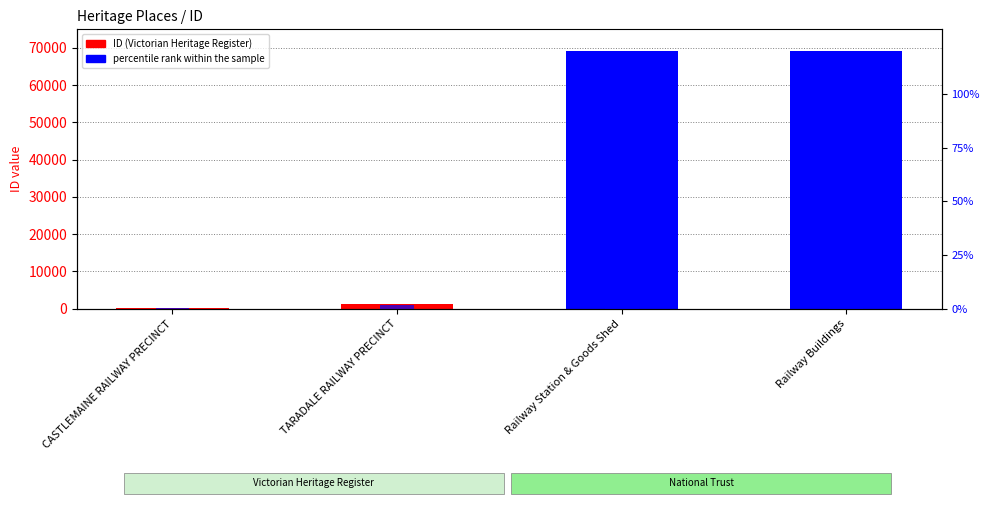

The percentile rank within the sample series shows 67.4 at Railway Buildings. True or false?

False